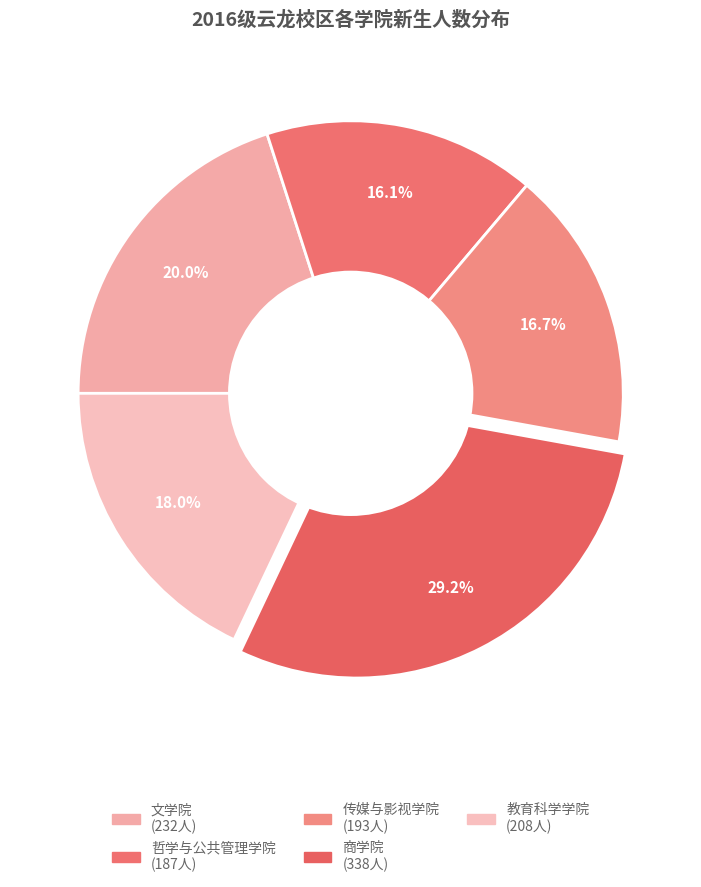

Between 传媒与影视学院 and 教育科学学院, which is larger?

教育科学学院